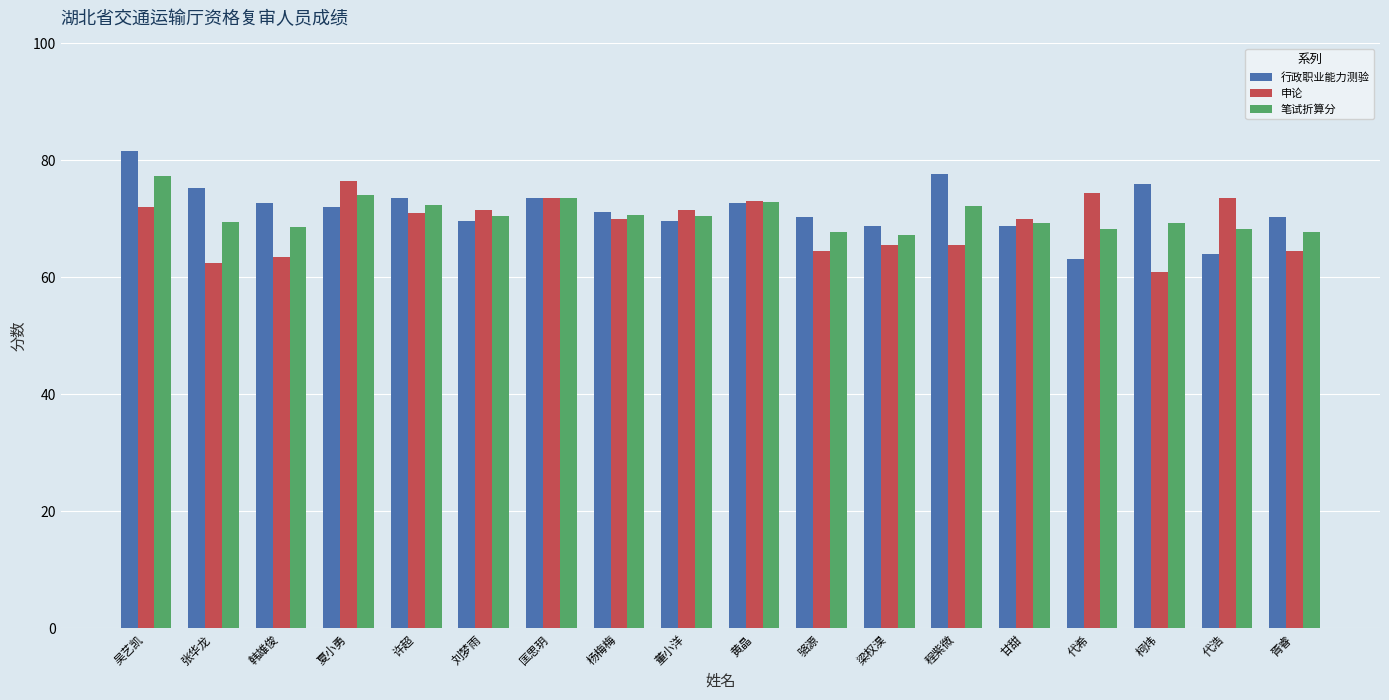

Are the bars horizontal?

No